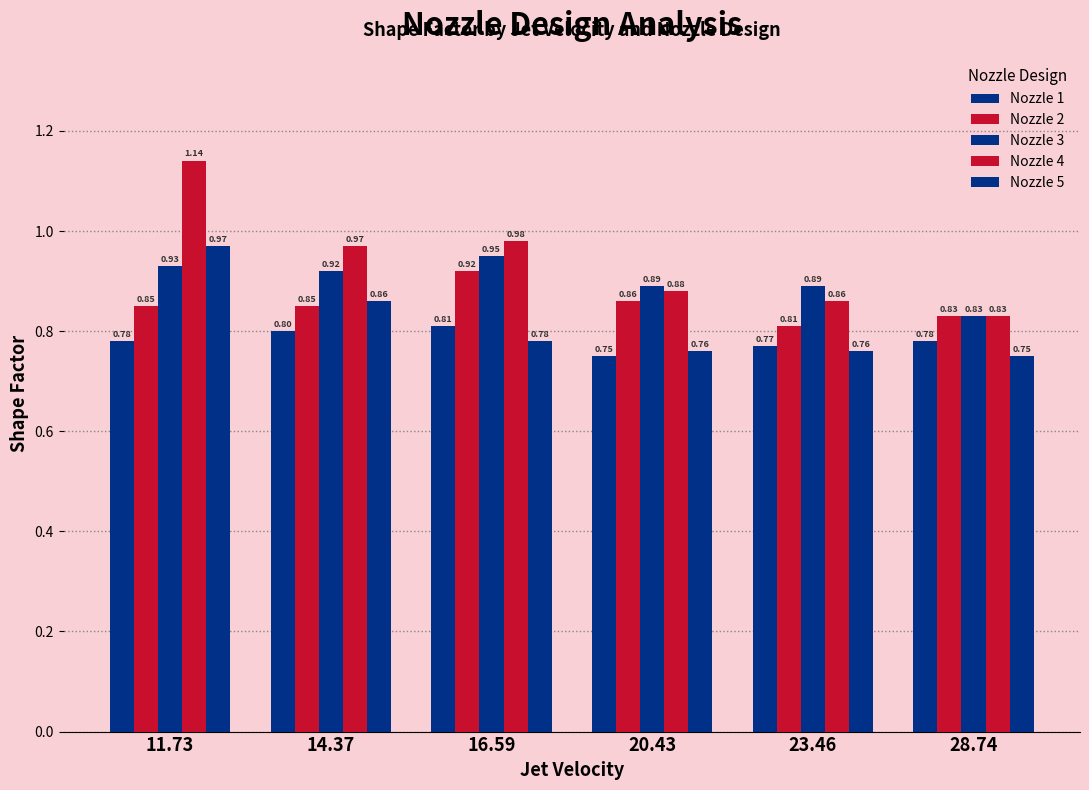

At which category is the sum across all series the highest?

11.73